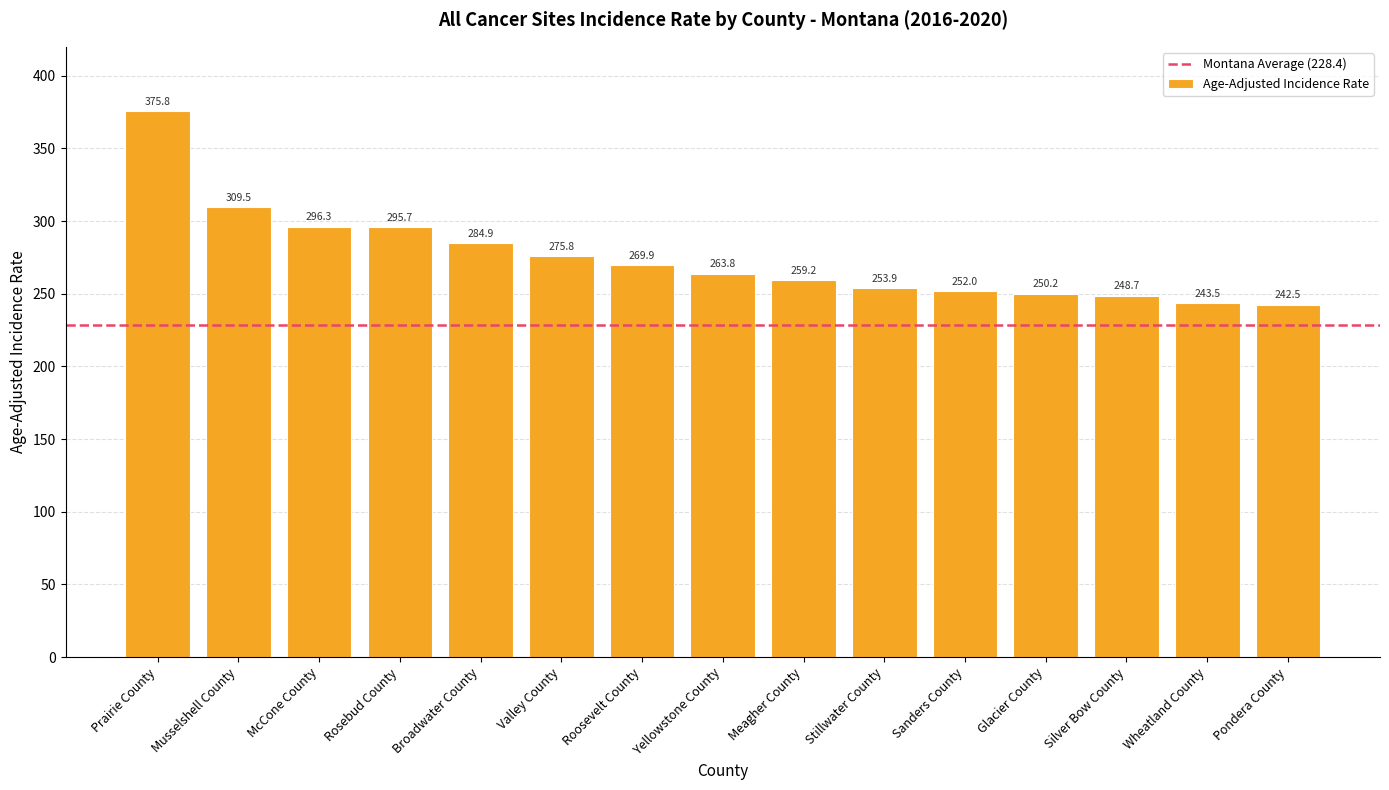

At which label does the data first exceed 263?

Prairie County